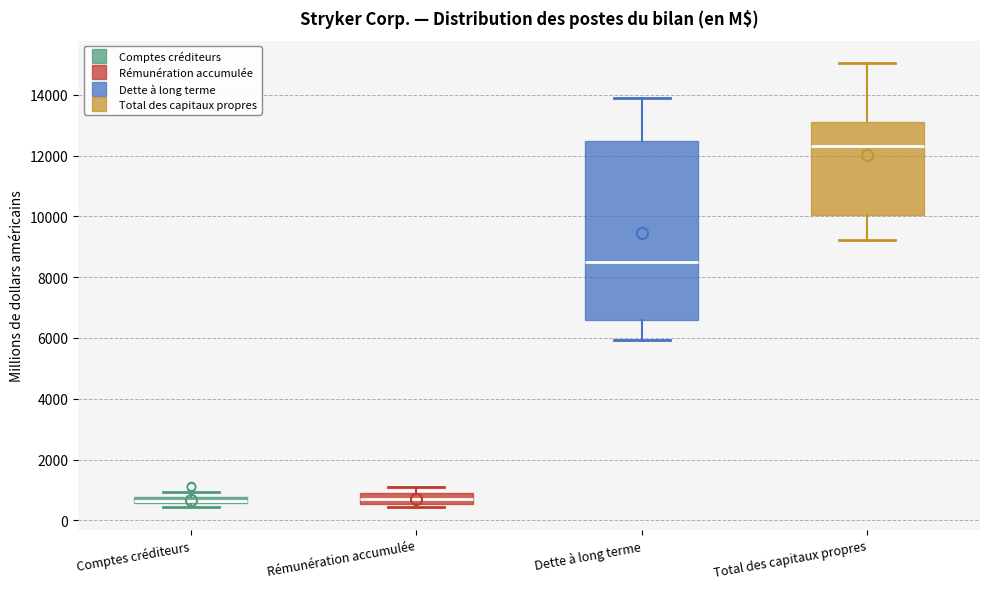

Where does the lower whisker of the box for Total des capitaux propres end on the y-axis? The values are not printed on the chart, so give them approximately, as read against the axis.

9200